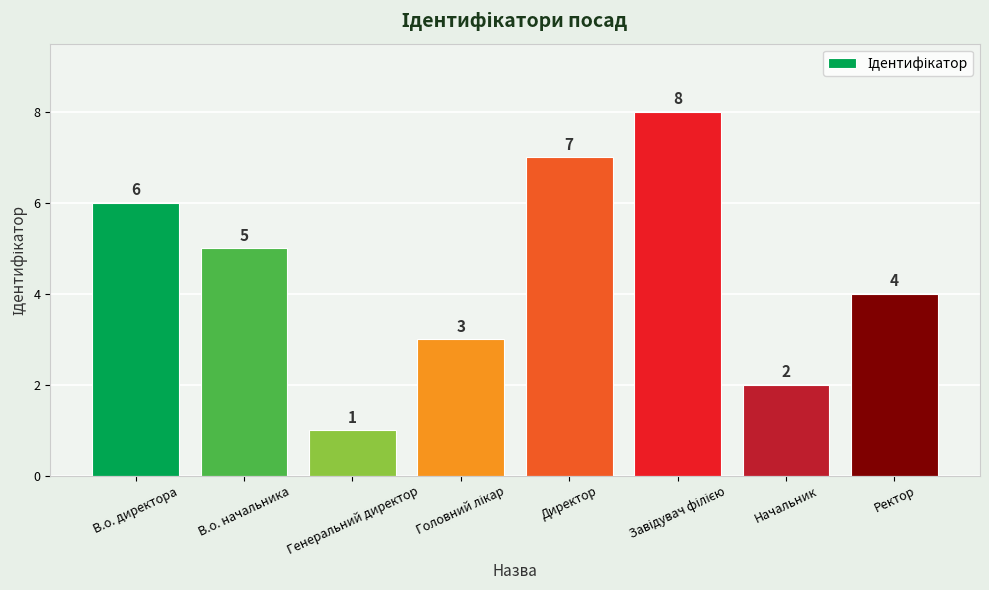

The value at Директор is 11. True or false?

False